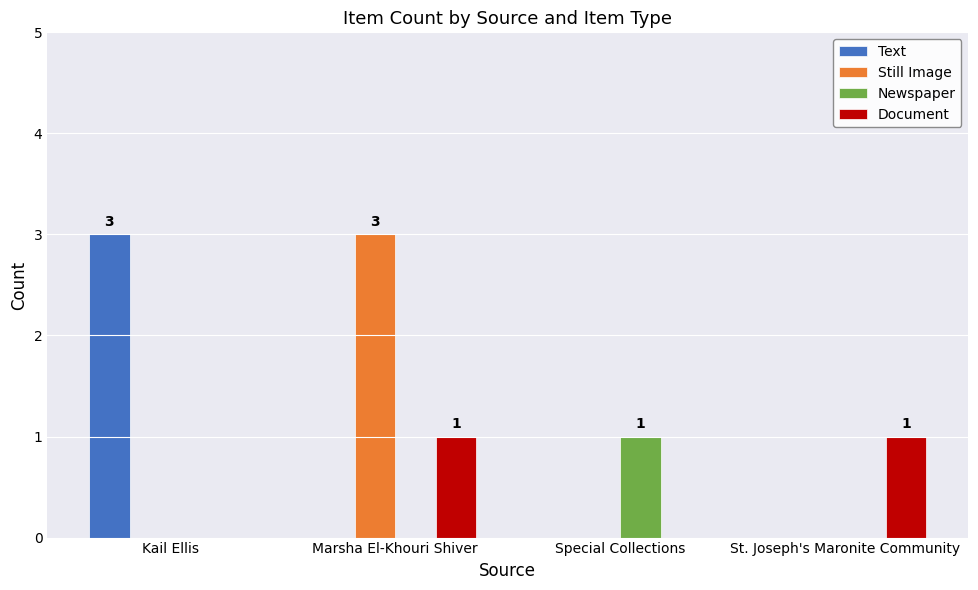

How many groups of bars are there?

4